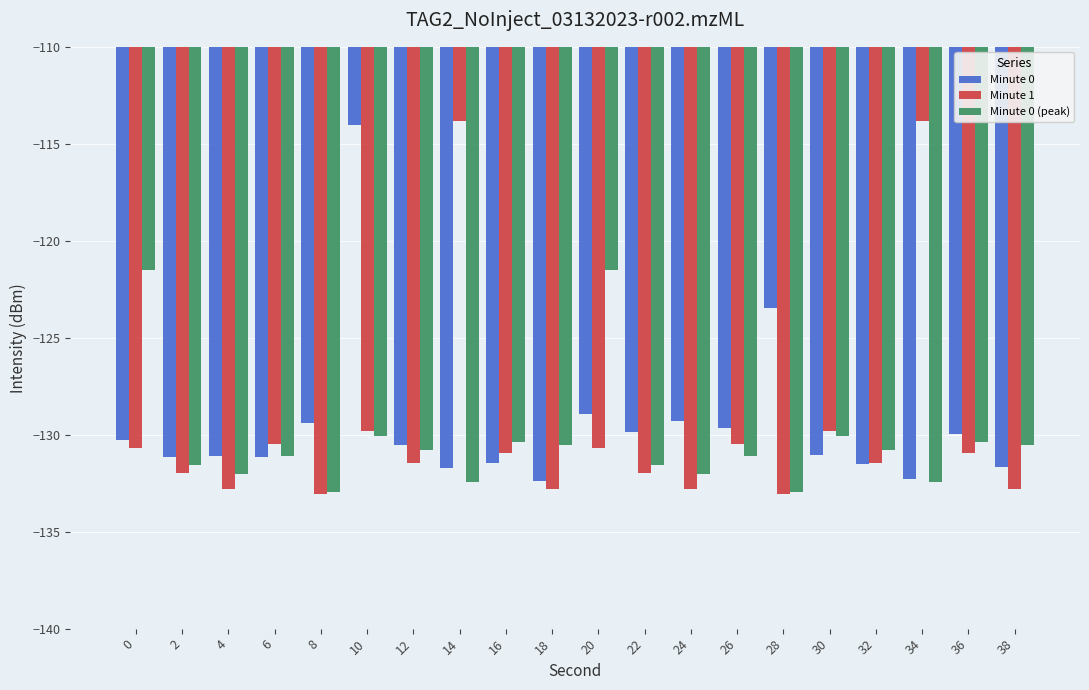

Is it true that Minute 0 (peak) equals -132.0 at 4?

True